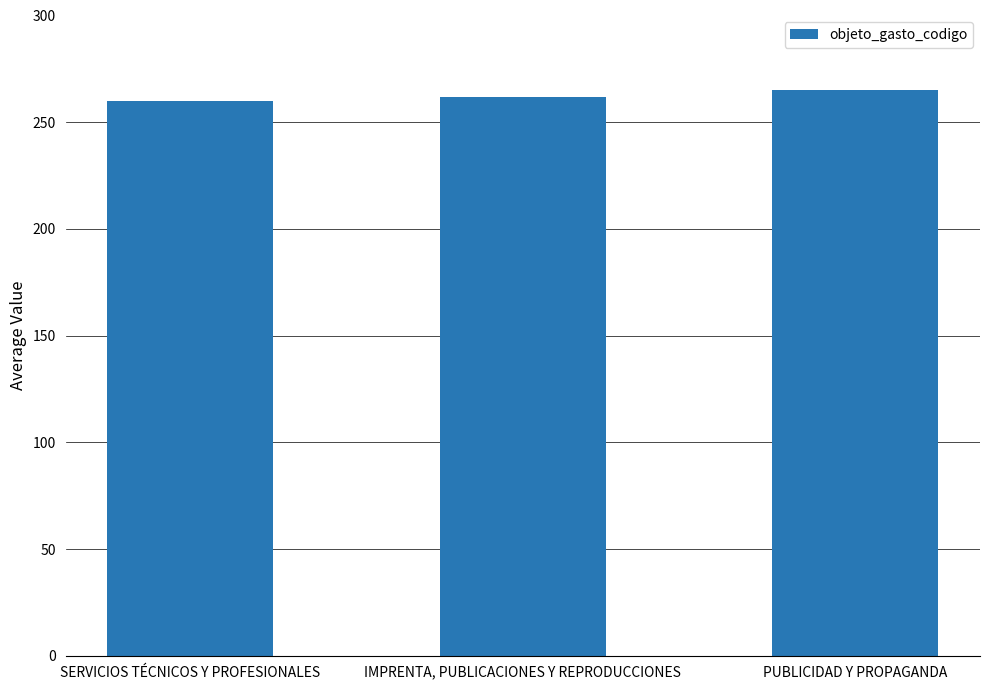

How many bars are there in total?

3